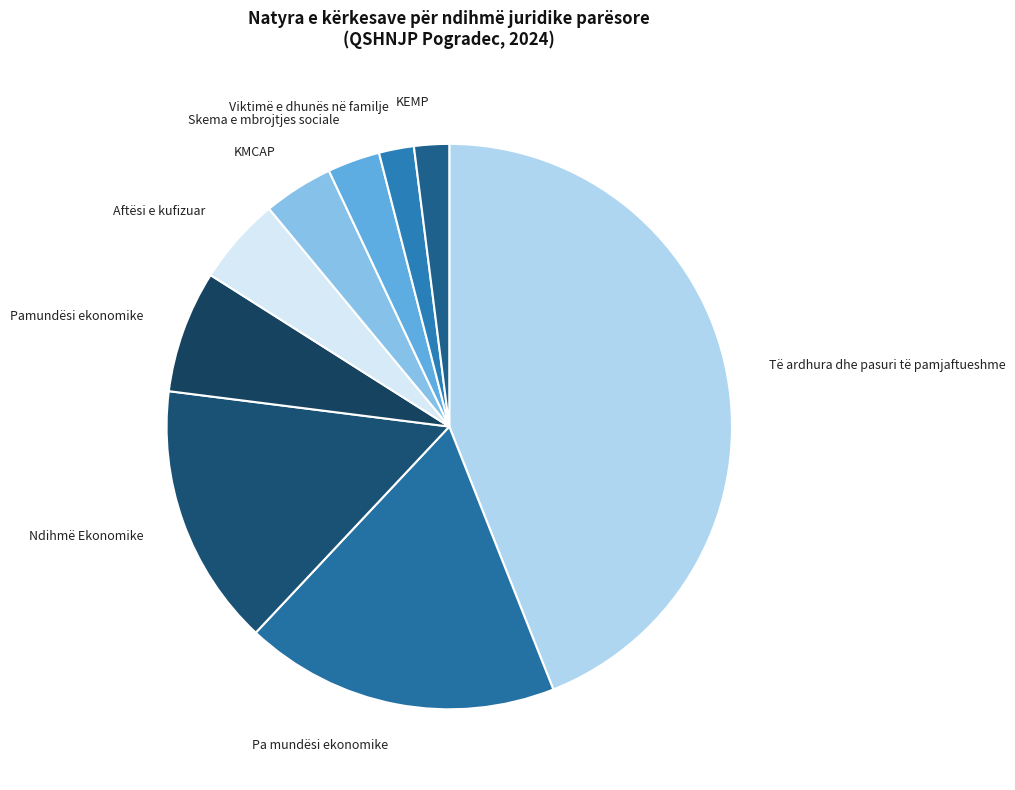

Combined, do Viktimë e dhunës në familje and Aftësi e kufizuar account for over 50%?

No